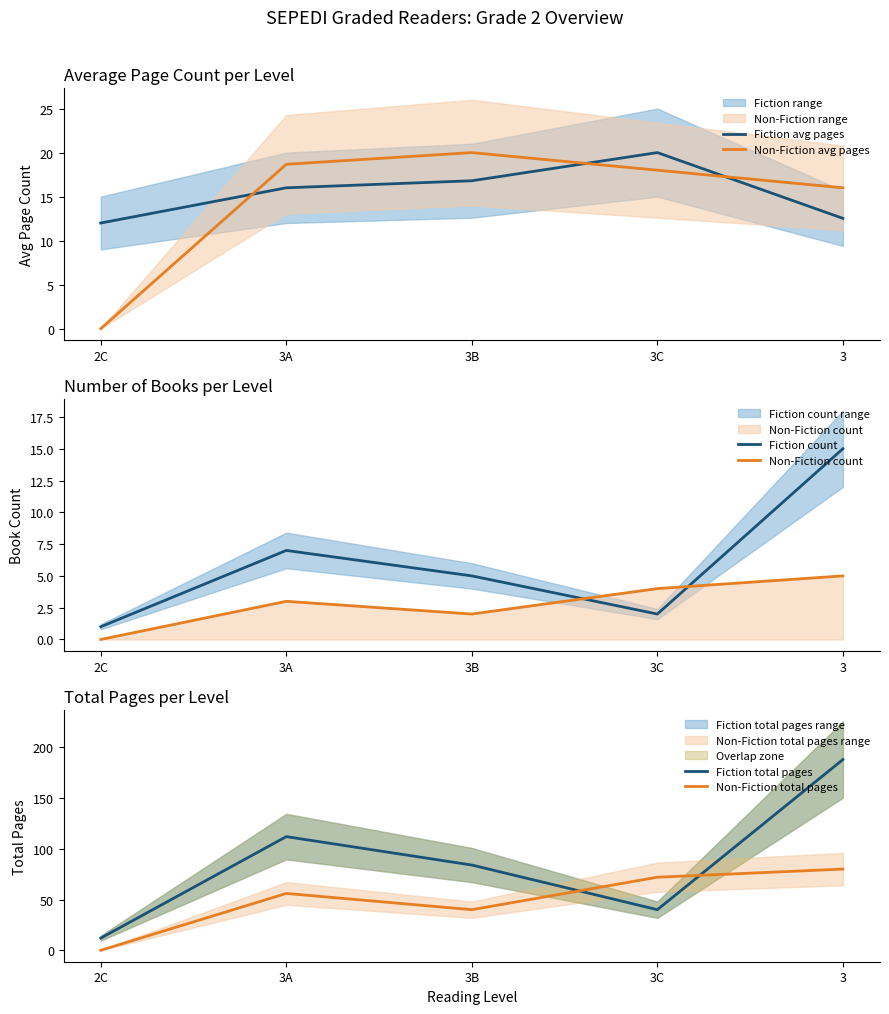

What is the approximate value of Non-Fiction avg pages at 3B?

20.0